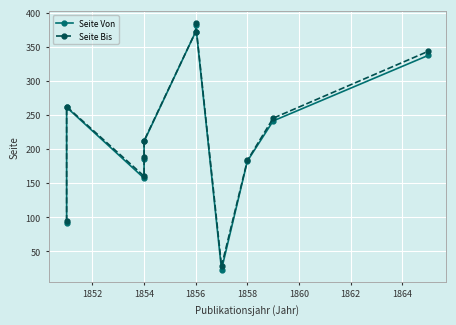

The value of Seite Bis at 1864 is 50. True or false?

False